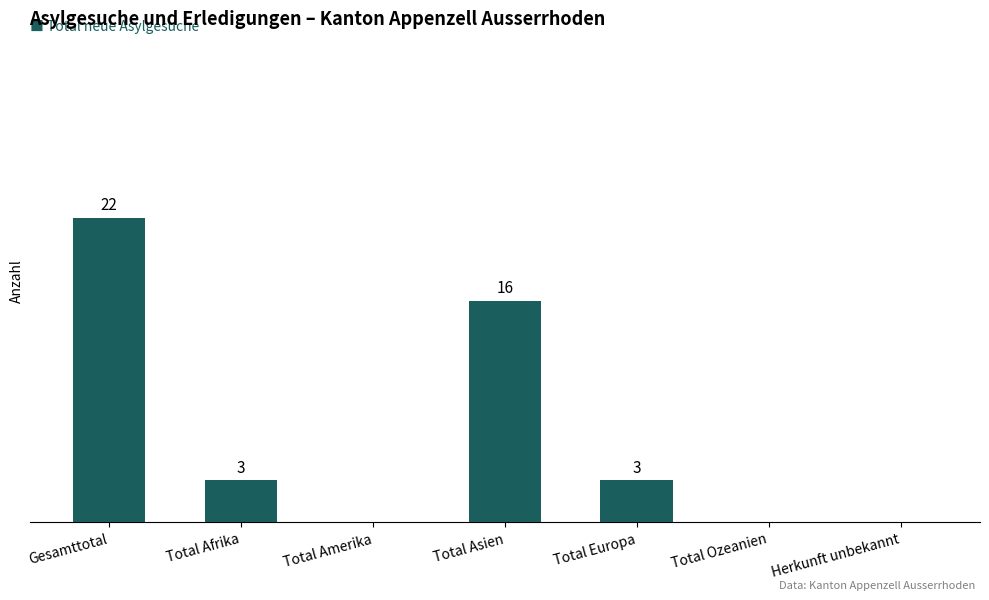

At which category does the chart reach its peak across all series?

Gesamttotal